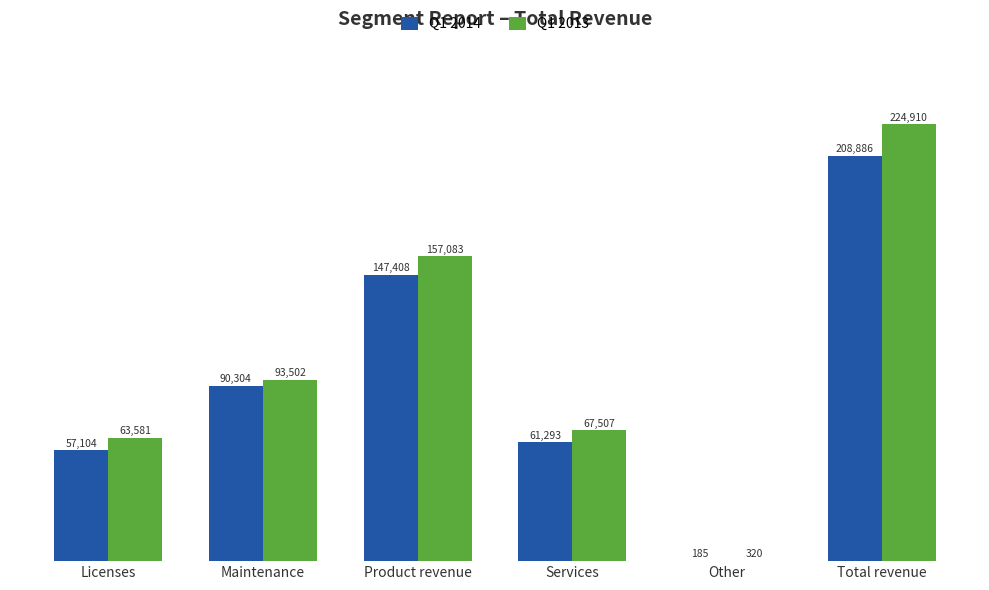

Between Maintenance and Other, which series saw the biggest shift?

Q1 2013